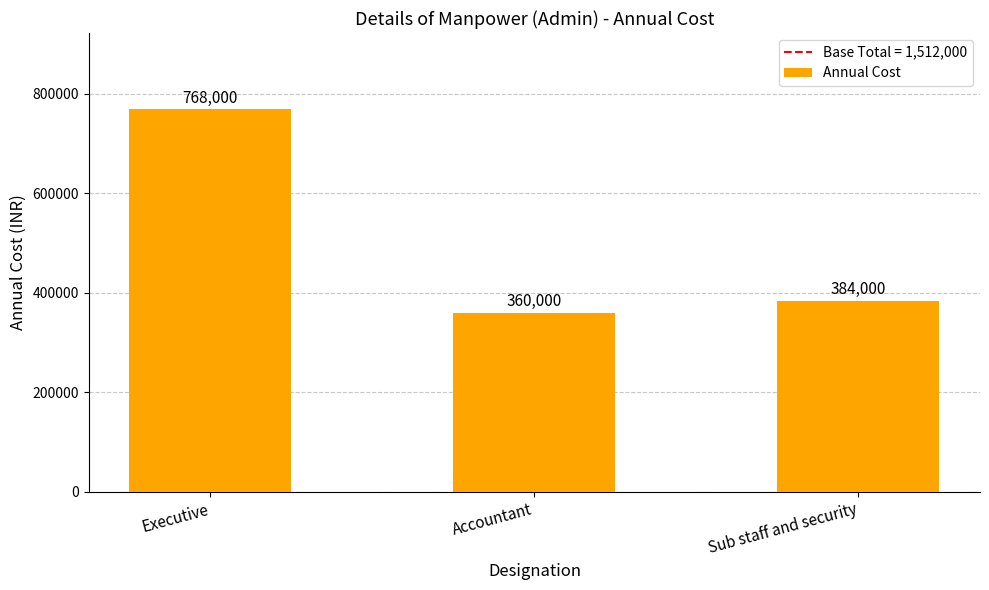

Read the value at Executive.

768000